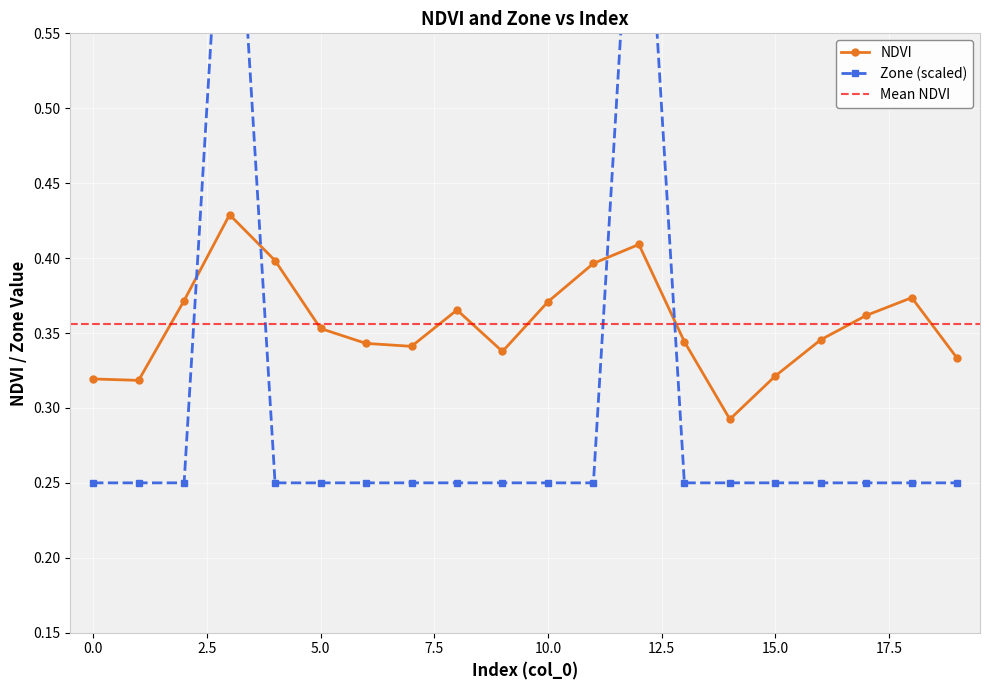

True or false: NDVI has more than 2 interior local peaks.

True